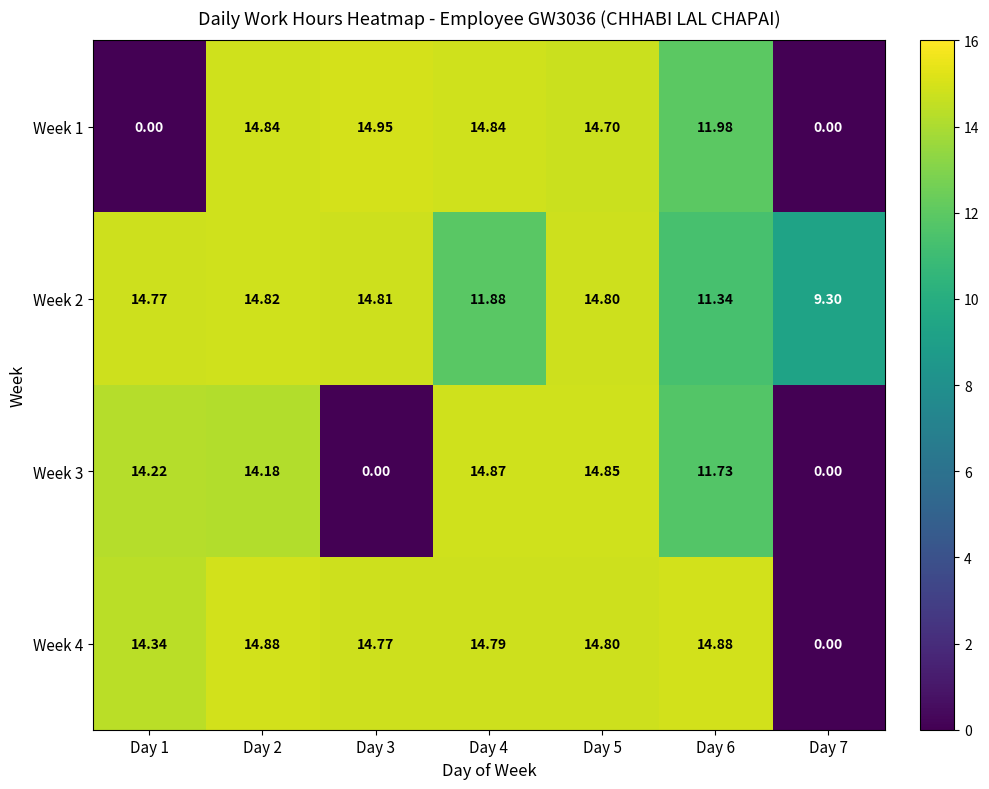

How many data points does each series have?

7